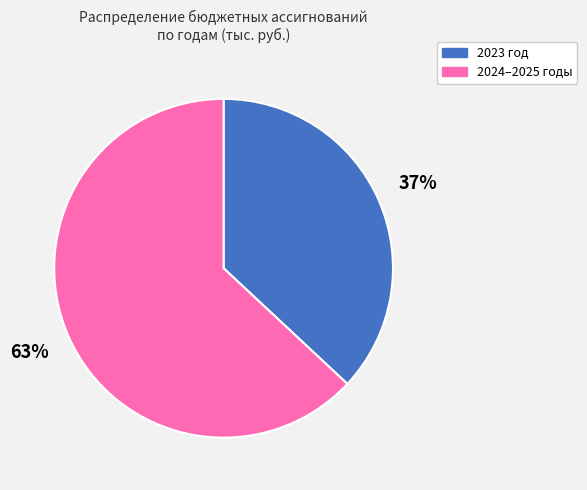

Does any single category account for the majority?

Yes